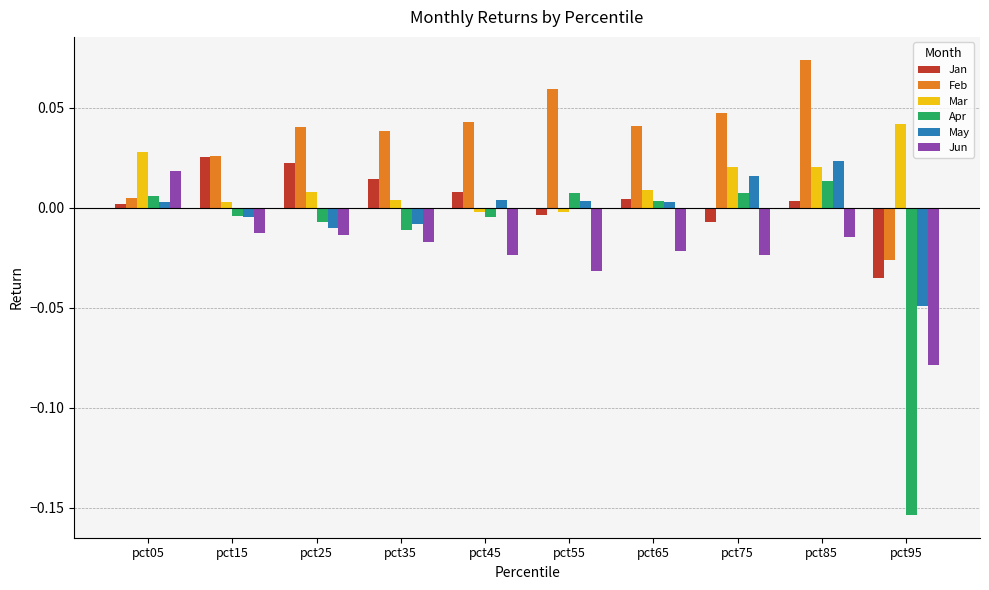

At pct95, list the series in order from largest to smallest.

Mar, Feb, Jan, May, Jun, Apr